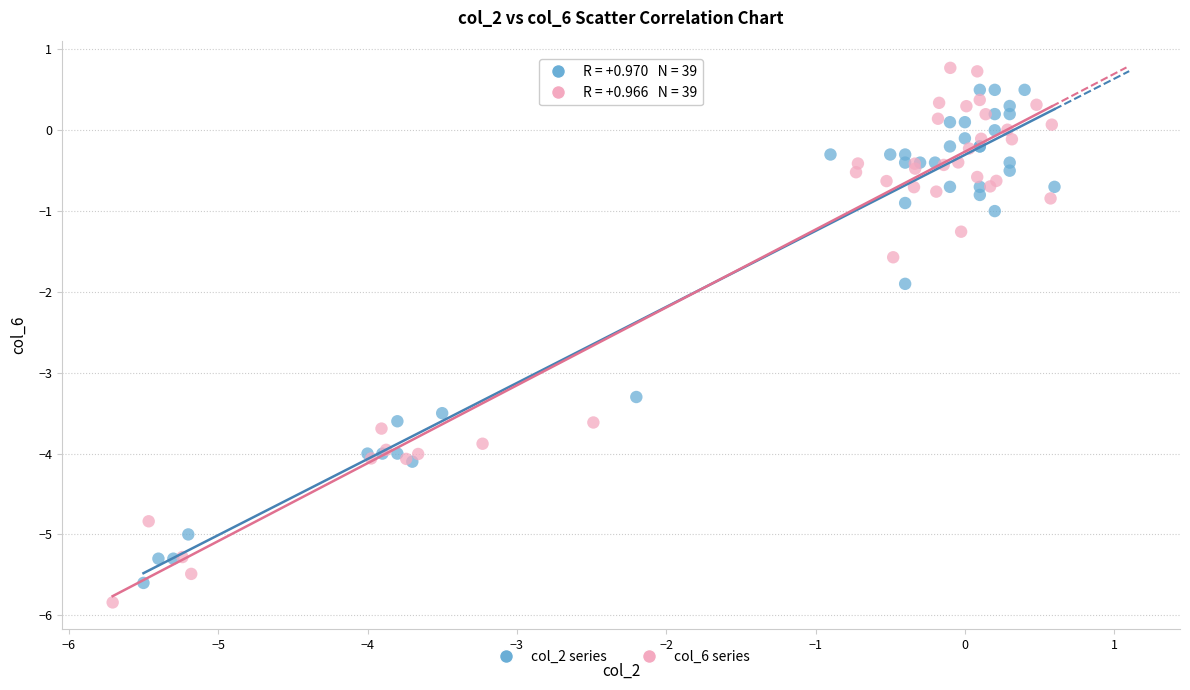

Which series has the widest spread of Y values?

col_6 series